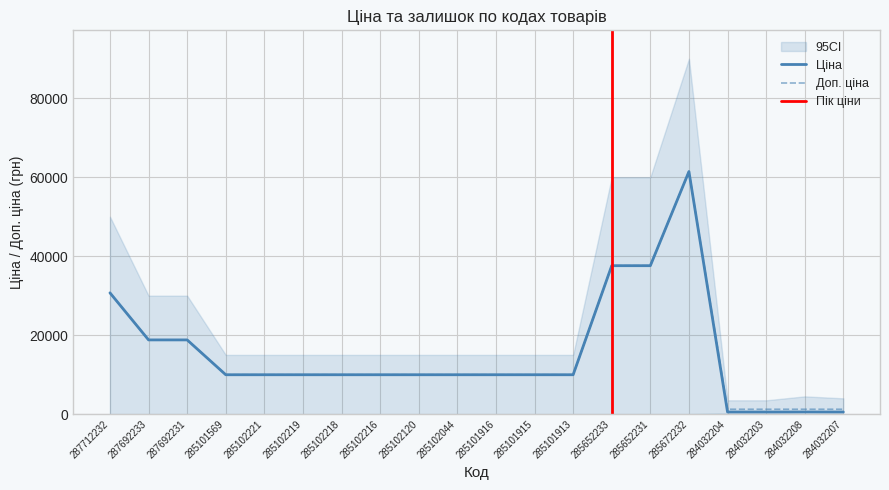

The Доп. ціна series shows 6876.7 at 287692233. True or false?

False